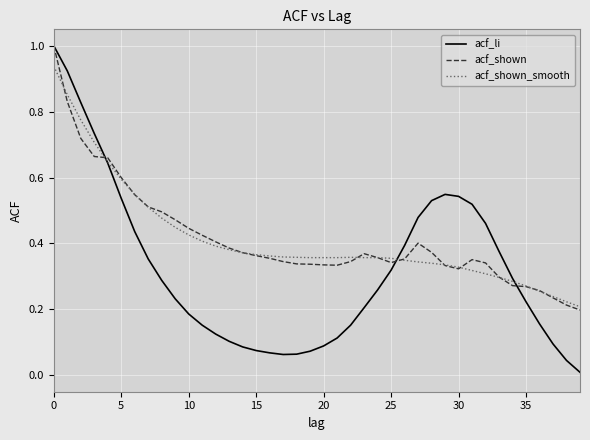

Which series has the widest spread of values?

acf_li